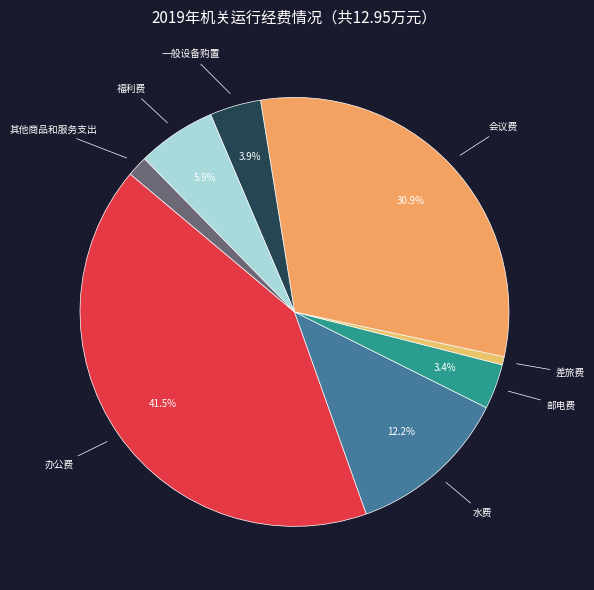

How many segments does this pie chart have?

8